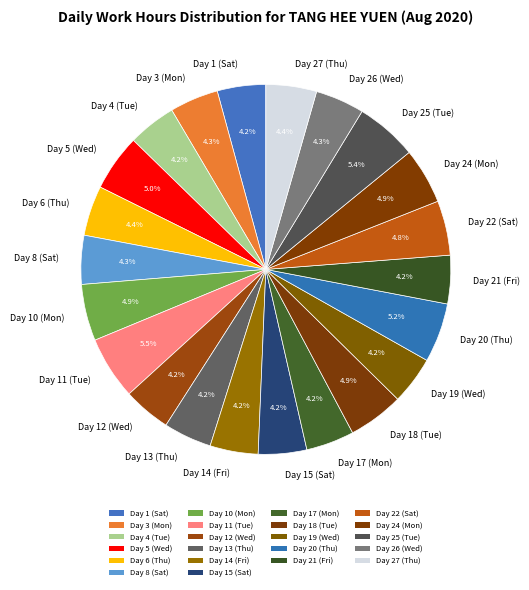

True or false: Day 5 (Wed) accounts for 5% of the total.

True